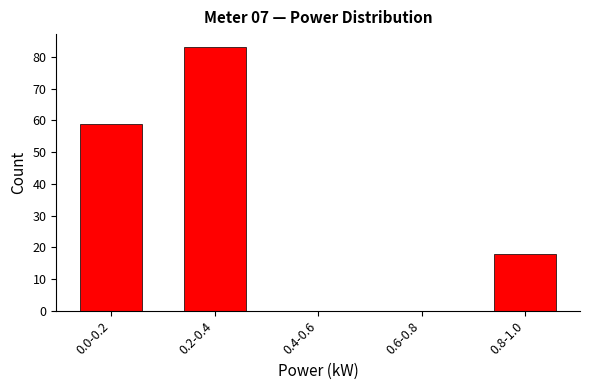

Reading right to left, list all the values displayed in this chart.

0.8-1.0=18	0.6-0.8=0	0.4-0.6=0	0.2-0.4=83	0.0-0.2=59